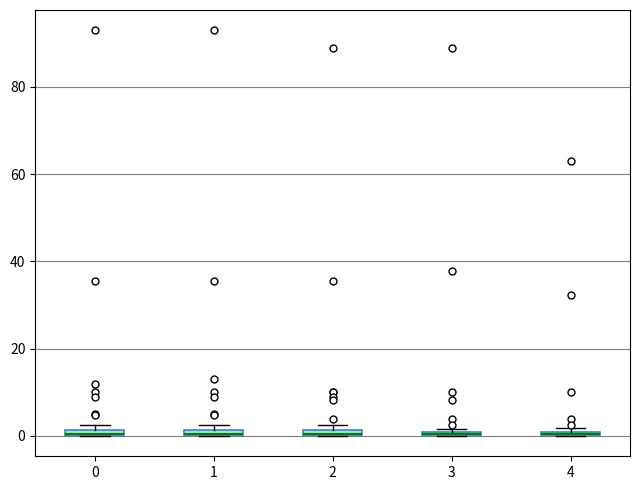

Where is the upper edge of the box at x = 3 on the y-axis? The values are not printed on the chart, so give them approximately, as read against the axis.

2